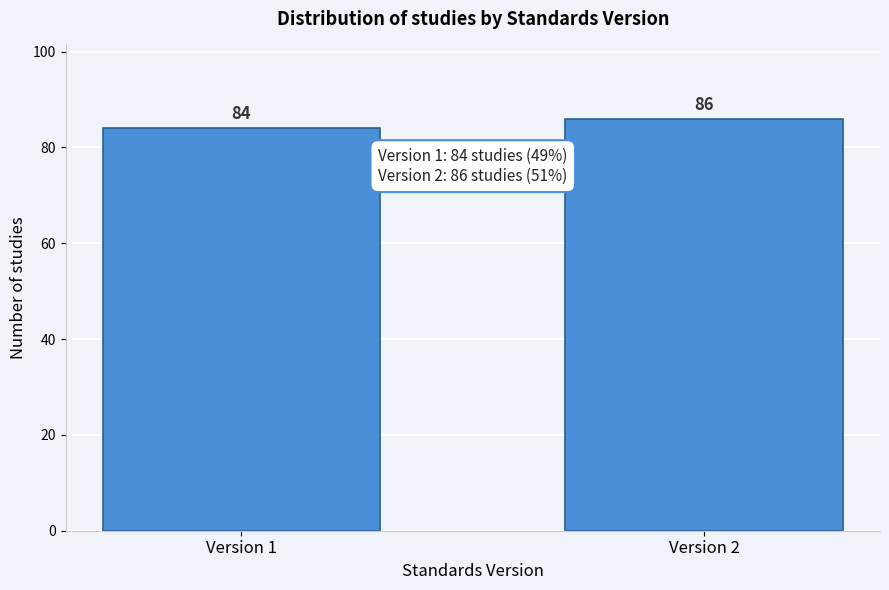

Reading left to right, extract all data points from this chart.

84	86